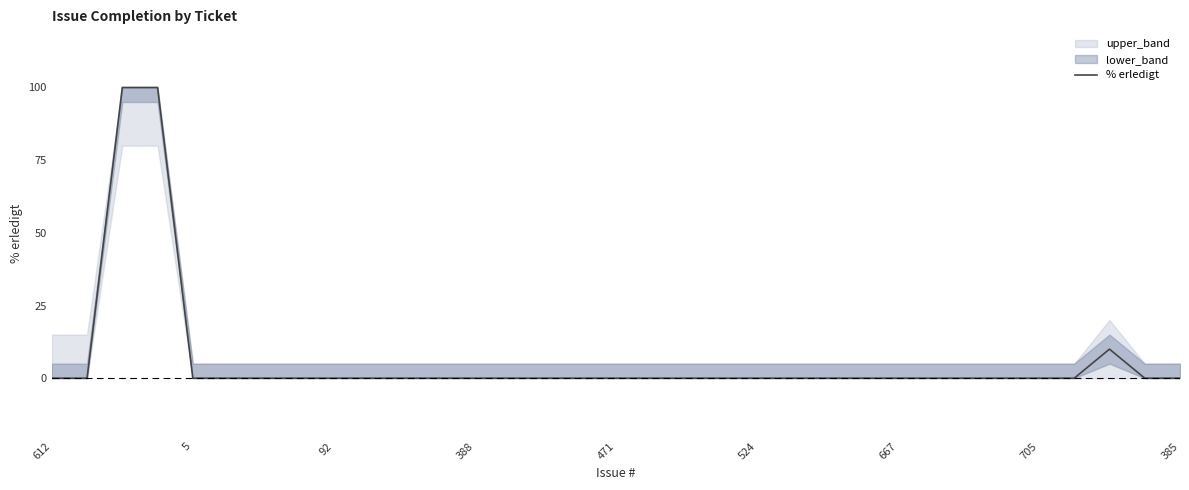

At which label is the value closest to 50?

30